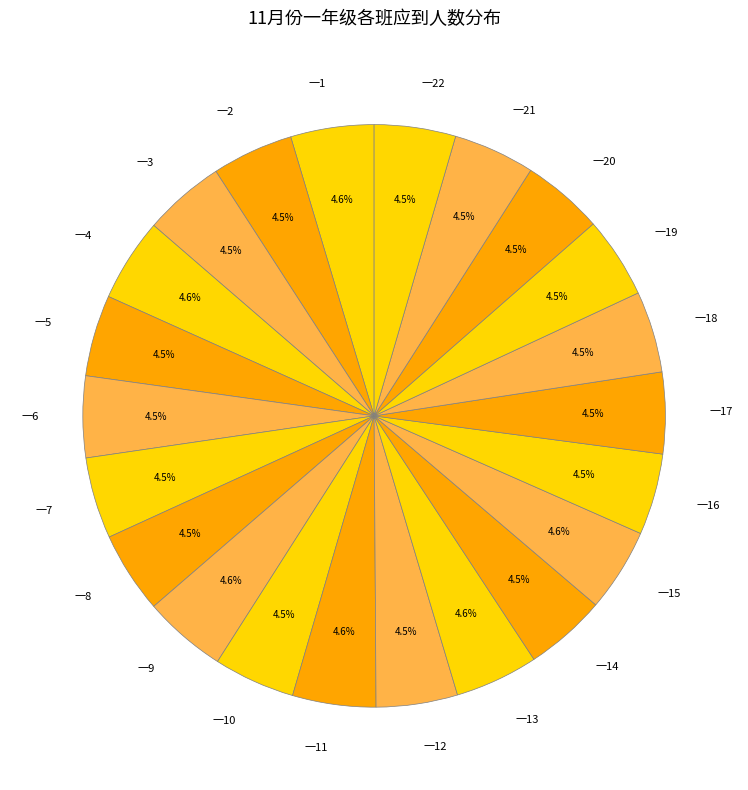

Approximately how many times larger is the value at 一8 compared to 一15?

1.0